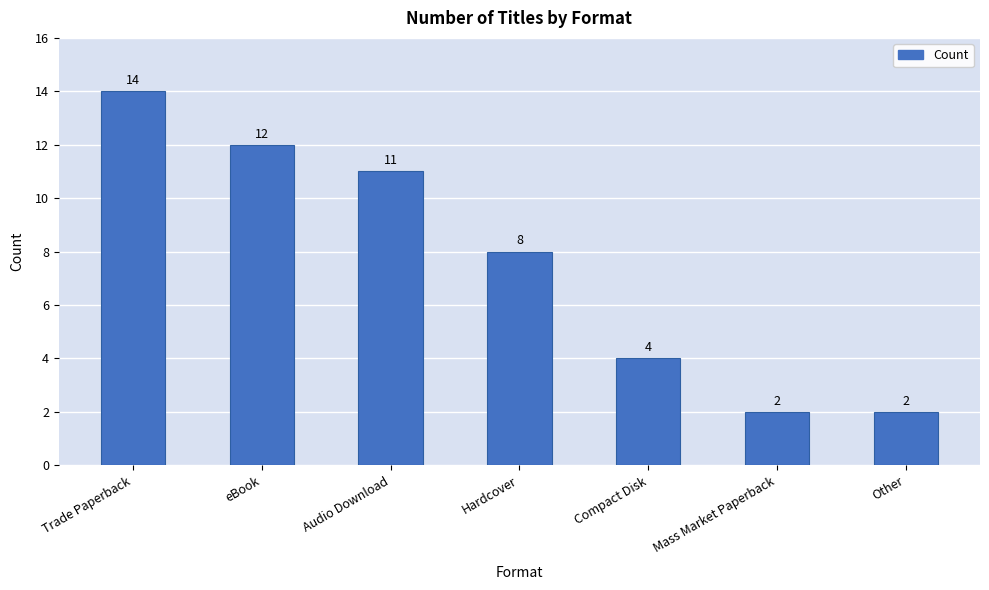

Reading left to right, transcribe all the data shown in this chart.

Trade Paperback=14	eBook=12	Audio Download=11	Hardcover=8	Compact Disk=4	Mass Market Paperback=2	Other=2